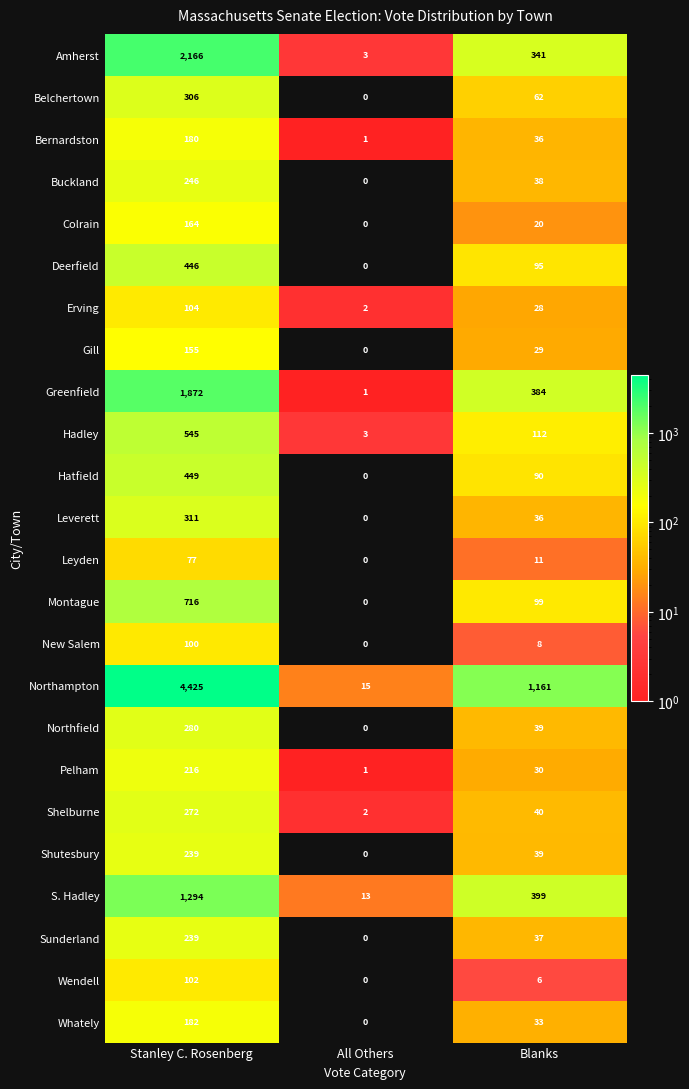

Count the number of categories in the chart.

3